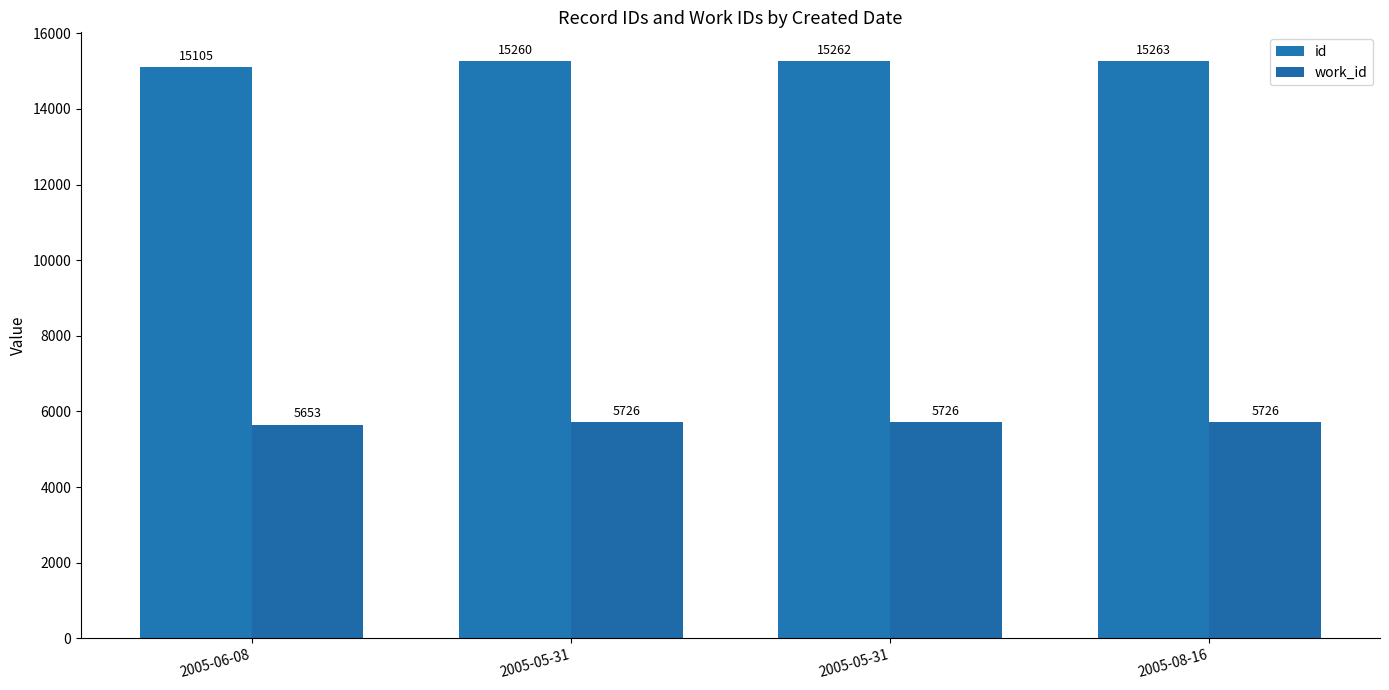

How many bars are there in each group?

2